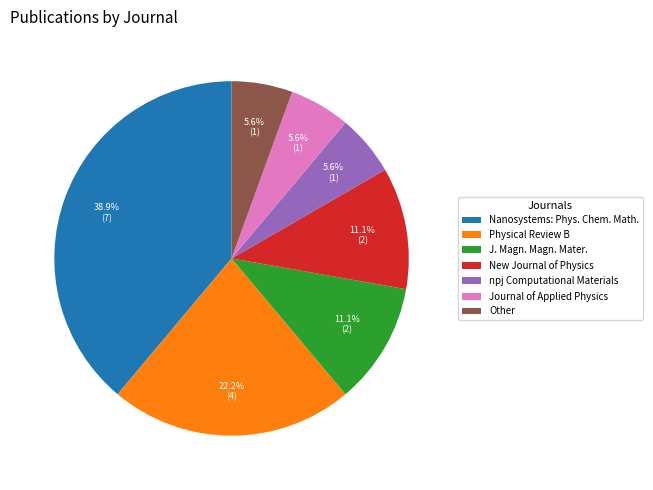

To the nearest percent, what portion does New Journal of Physics represent?

11%